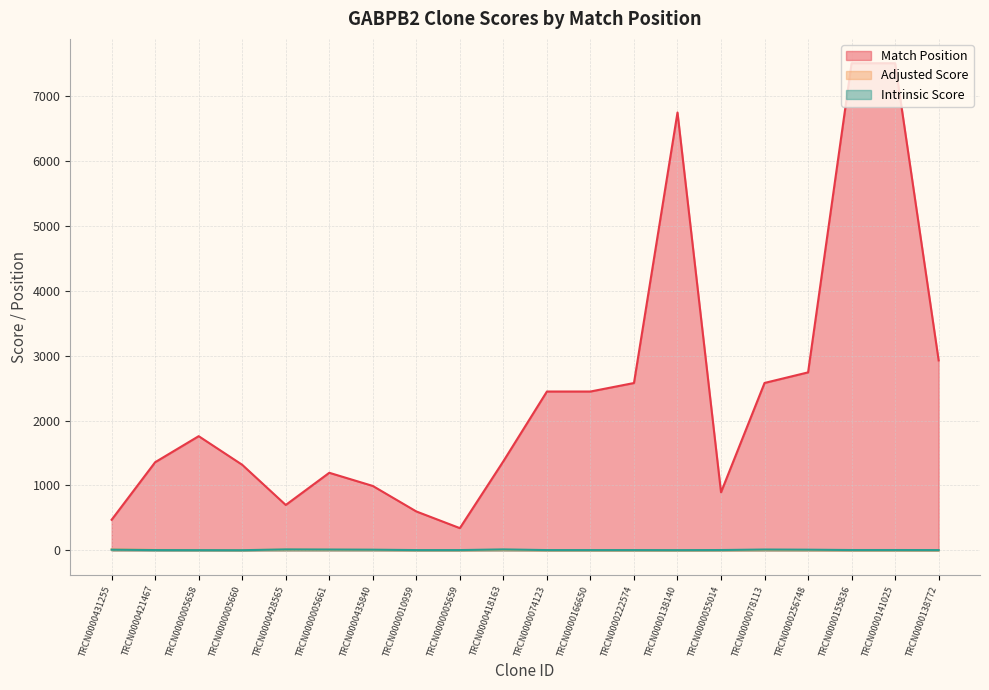

List the series in order of their peak value, highest first.

Match Position, Adjusted Score, Intrinsic Score